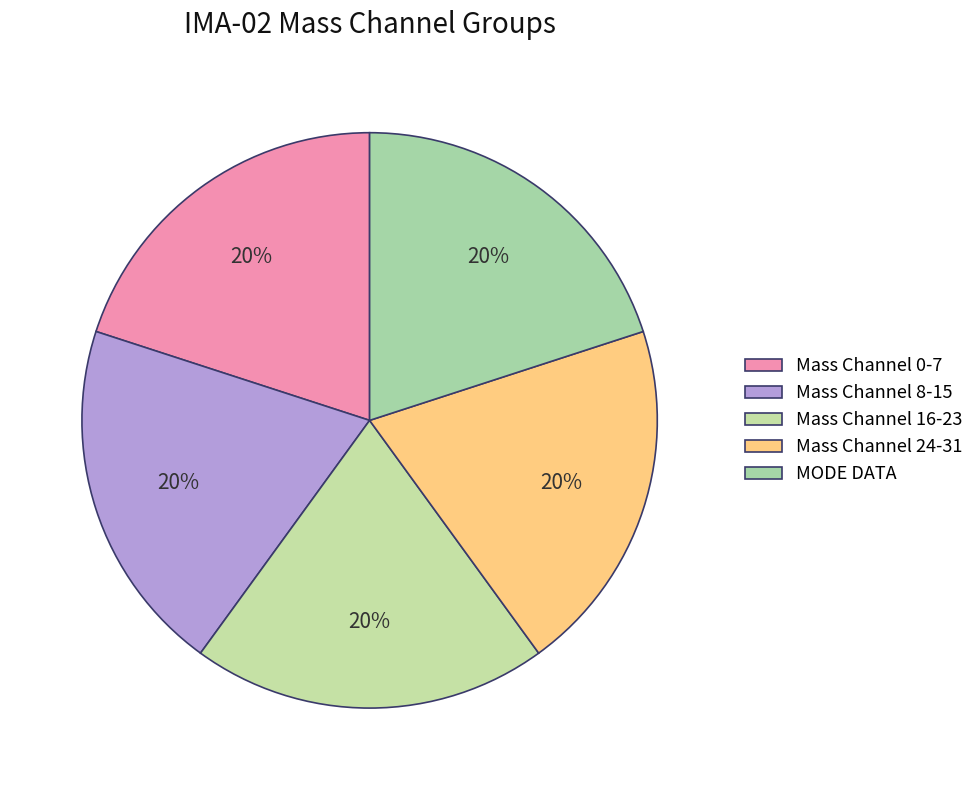

Is there any slice that represents more than half of the pie?

No